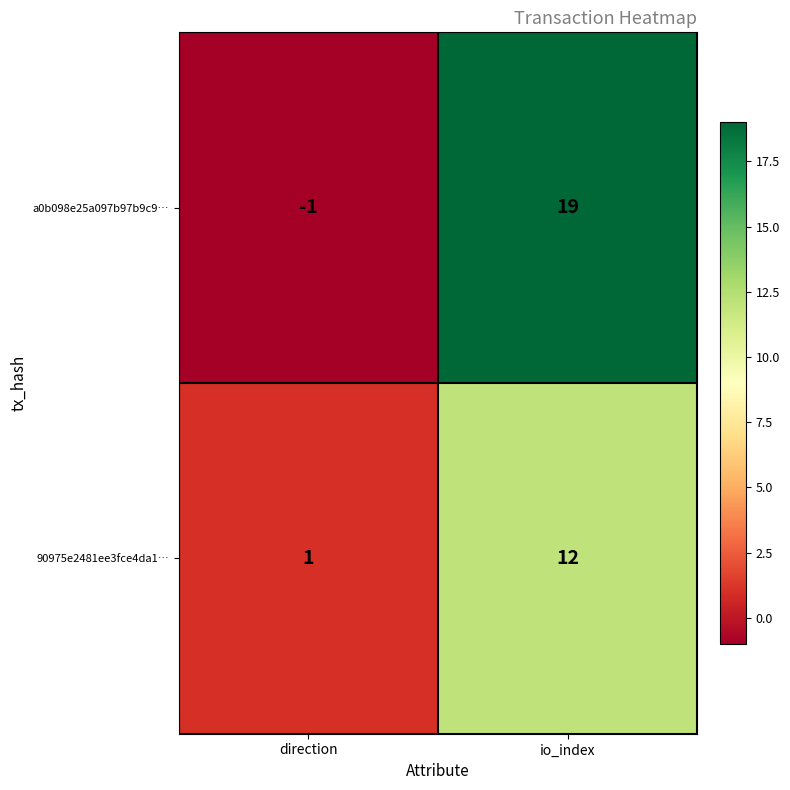

Which label corresponds to the largest value in the chart?

io_index